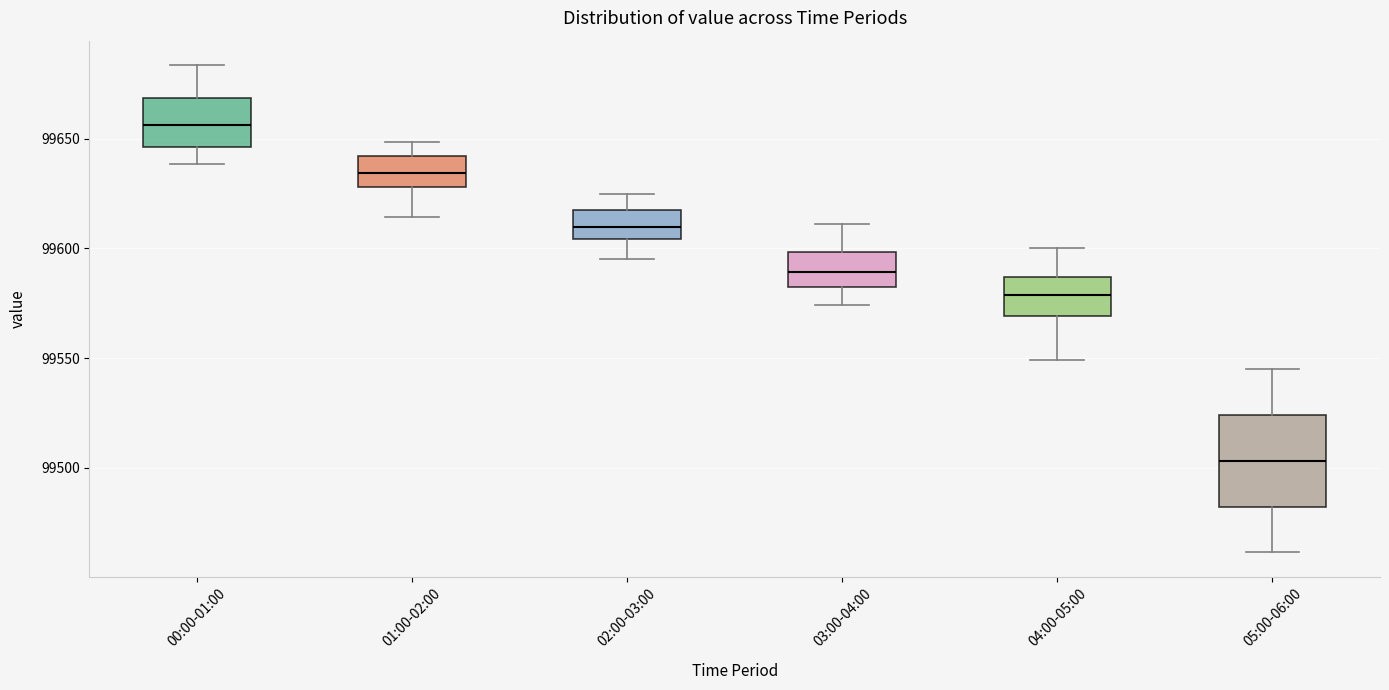

Reading left to right, read every box against the y-axis: the position of its median line, the range the box covers, and the ends of its whiskers. The values are not printed on the chart, so give them approximately, as read against the axis.

00:00-01:00: median 99655, box 99645 to 99670, whiskers 99640 to 99685
01:00-02:00: median 99635, box 99630 to 99640, whiskers 99615 to 99650
02:00-03:00: median 99610, box 99605 to 99620, whiskers 99595 to 99625
03:00-04:00: median 99590, box 99580 to 99600, whiskers 99575 to 99610
04:00-05:00: median 99580, box 99570 to 99585, whiskers 99550 to 99600
05:00-06:00: median 99505, box 99480 to 99525, whiskers 99460 to 99545